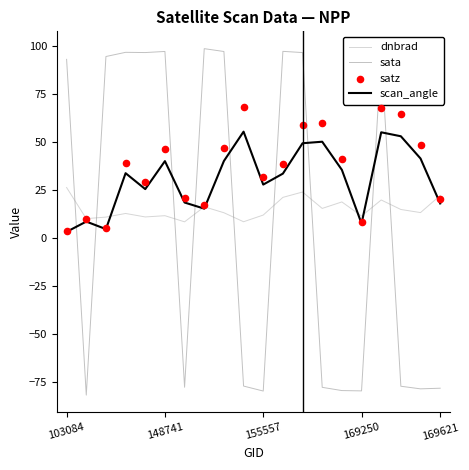

What are all the series names shown in the legend?

dnbrad, sata, scan_angle, satz